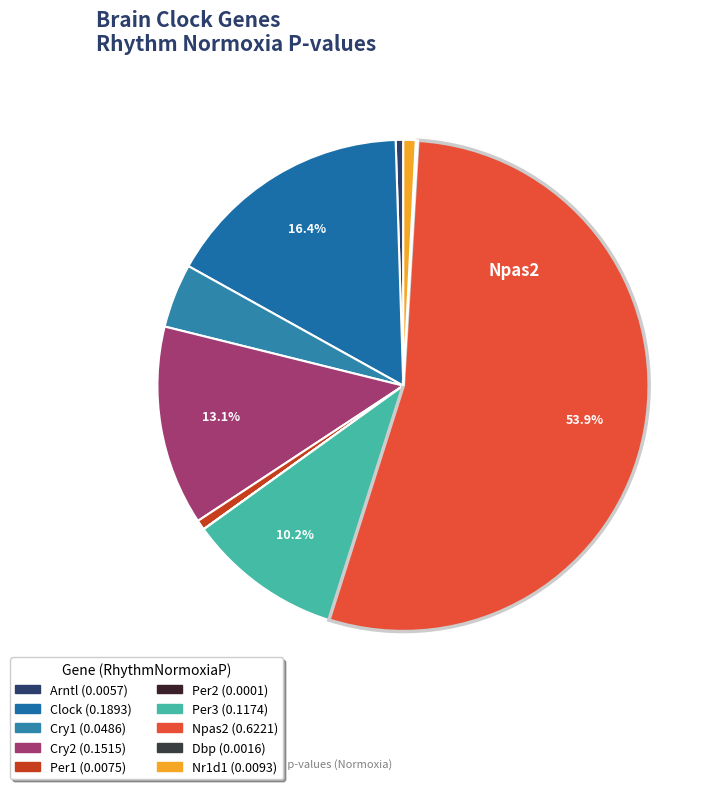

What is the smallest slice in the pie chart?

Per2